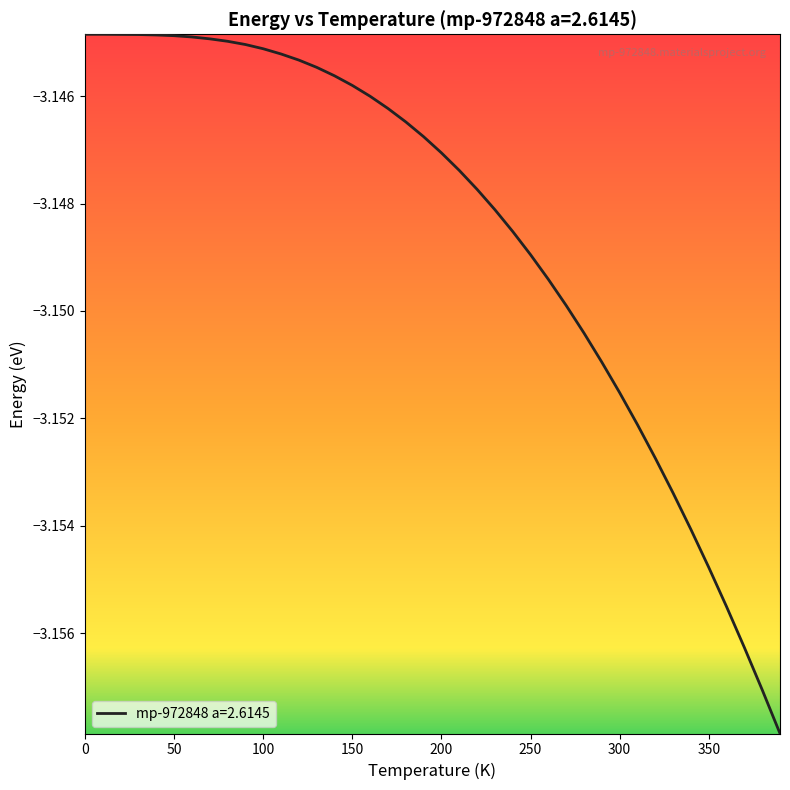

Reading left to right, extract all data points from this chart.

-3.1	-3.1	-3.1	-3.1	-3.1	-3.1	-3.1	-3.1	-3.1	-3.1	-3.1	-3.1	-3.1	-3.1	-3.1	-3.1	-3.1	-3.1	-3.1	-3.1	-3.1	-3.1	-3.1	-3.1	-3.1	-3.1	-3.1	-3.1	-3.2	-3.2	-3.2	-3.2	-3.2	-3.2	-3.2	-3.2	-3.2	-3.2	-3.2	-3.2